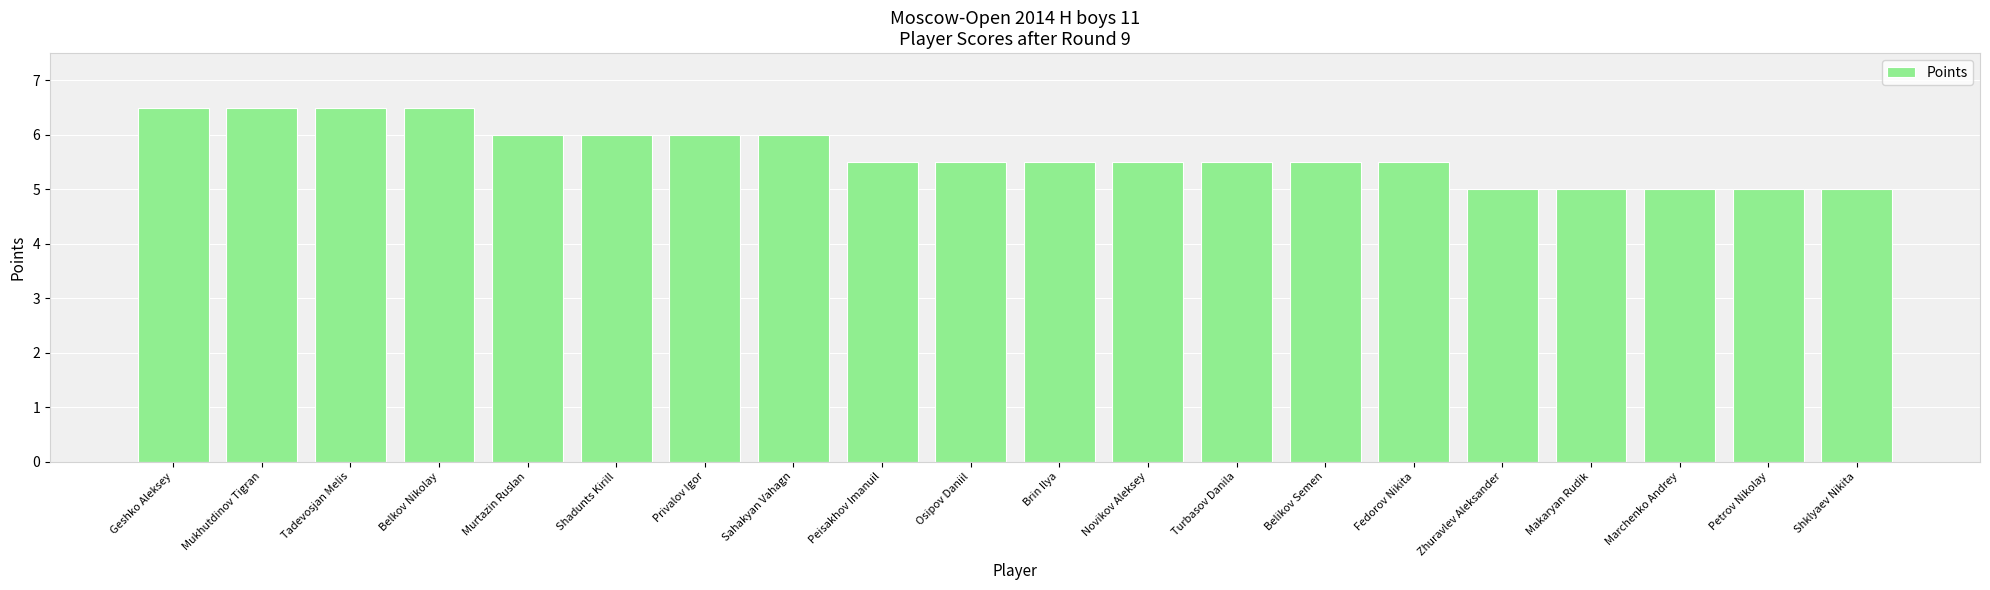

Which has a higher value, Fedorov Nikita or Tadevosjan Melis?

Tadevosjan Melis